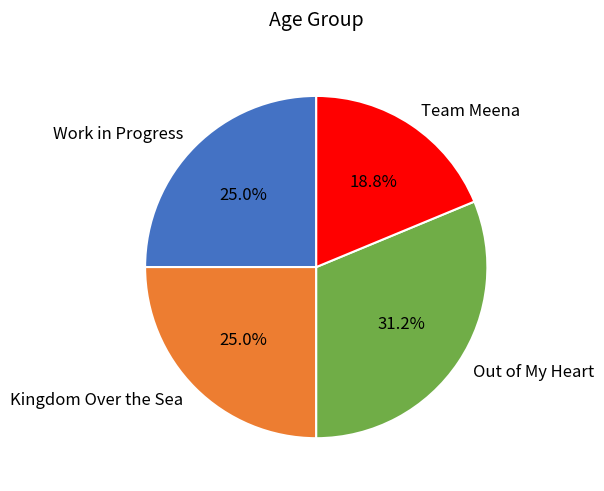

The Kingdom Over the Sea slice represents 10% of the pie. True or false?

False